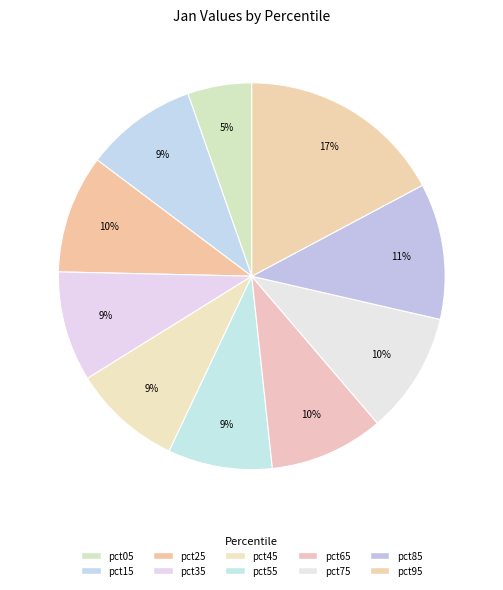

Count the number of slices in the pie.

10